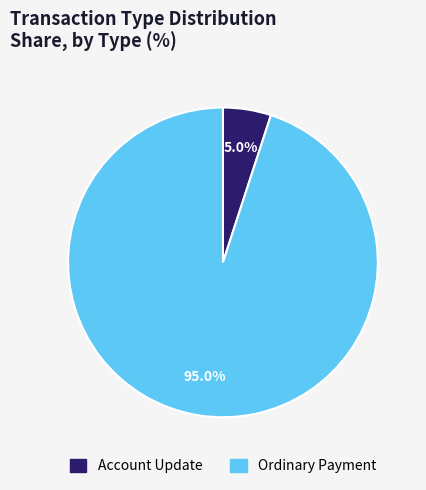

Is there a majority slice in this chart?

Yes